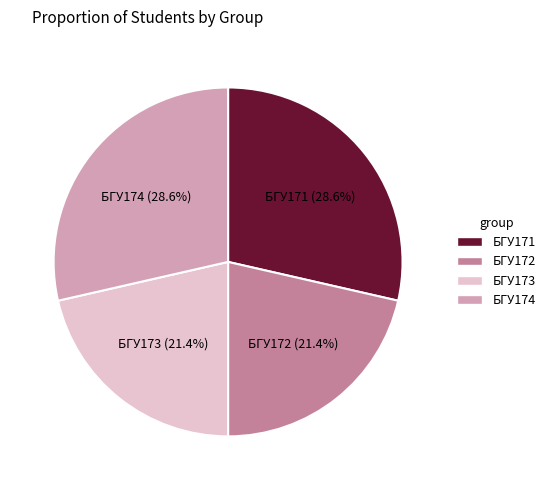

Between БГУ174 (28.6%) and БГУ172 (21.4%), which is larger?

БГУ174 (28.6%)